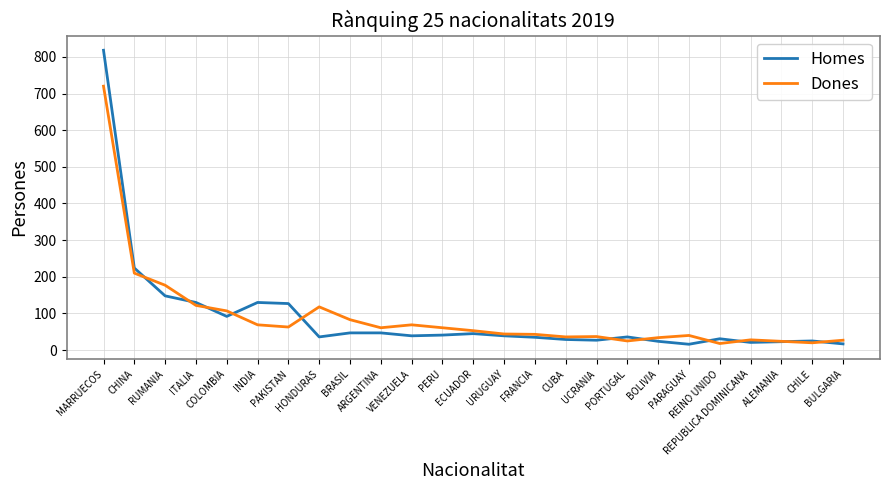

Rank the series by their maximum value, from highest to lowest.

Homes, Dones